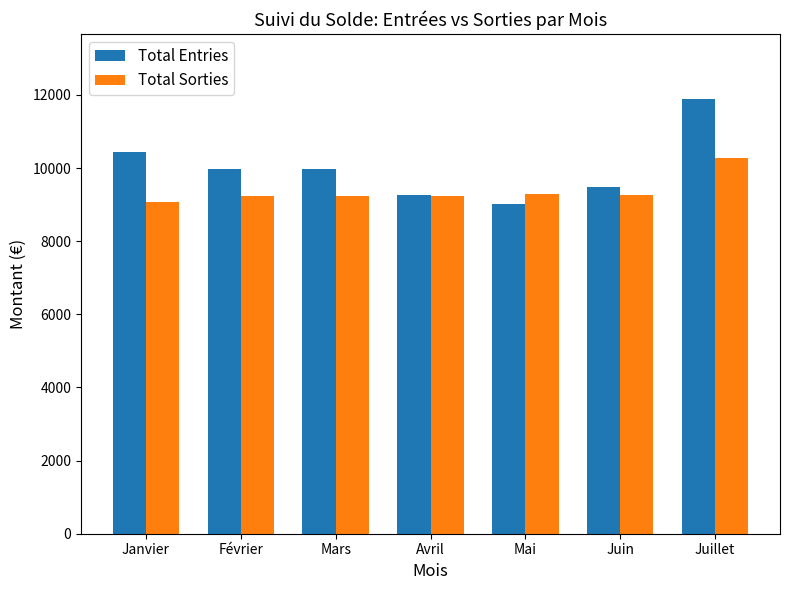

Which series has the widest spread of values?

Total Entries